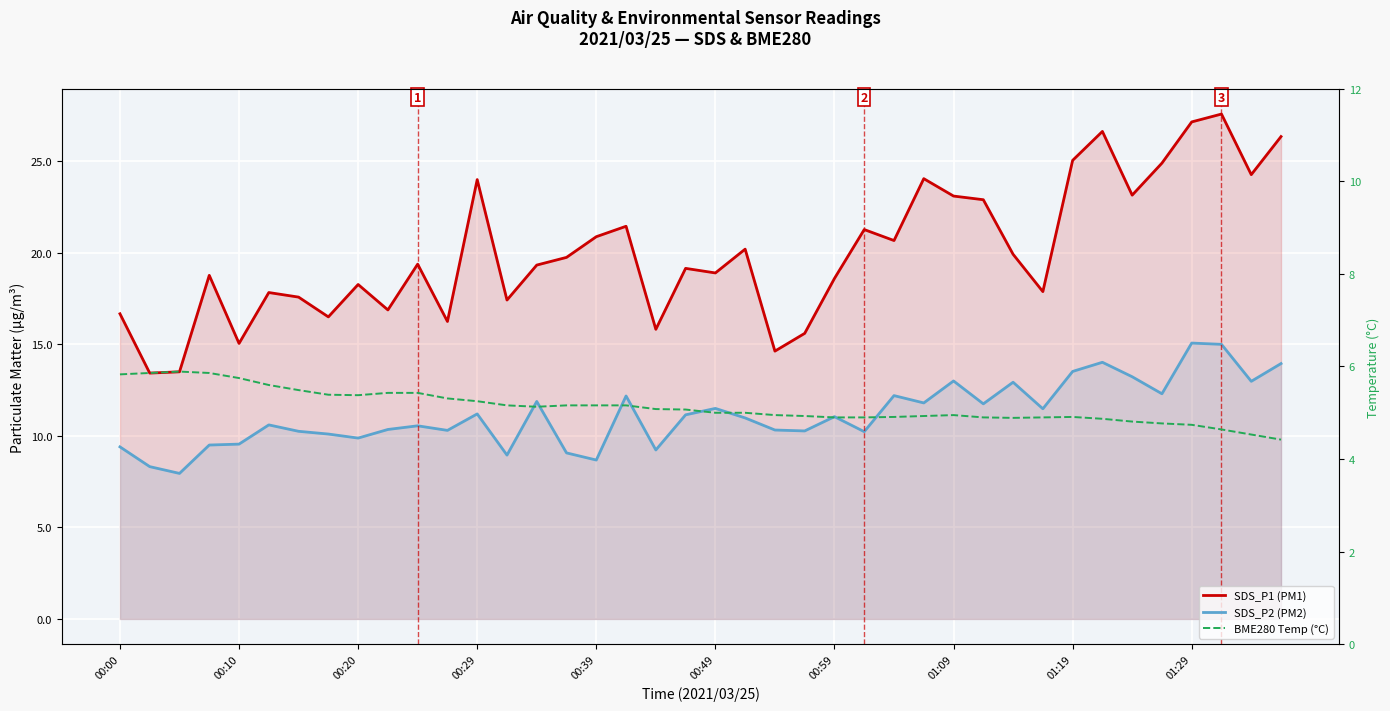

The SDS_P1 (PM1) series shows 28.9 at 26. True or false?

False